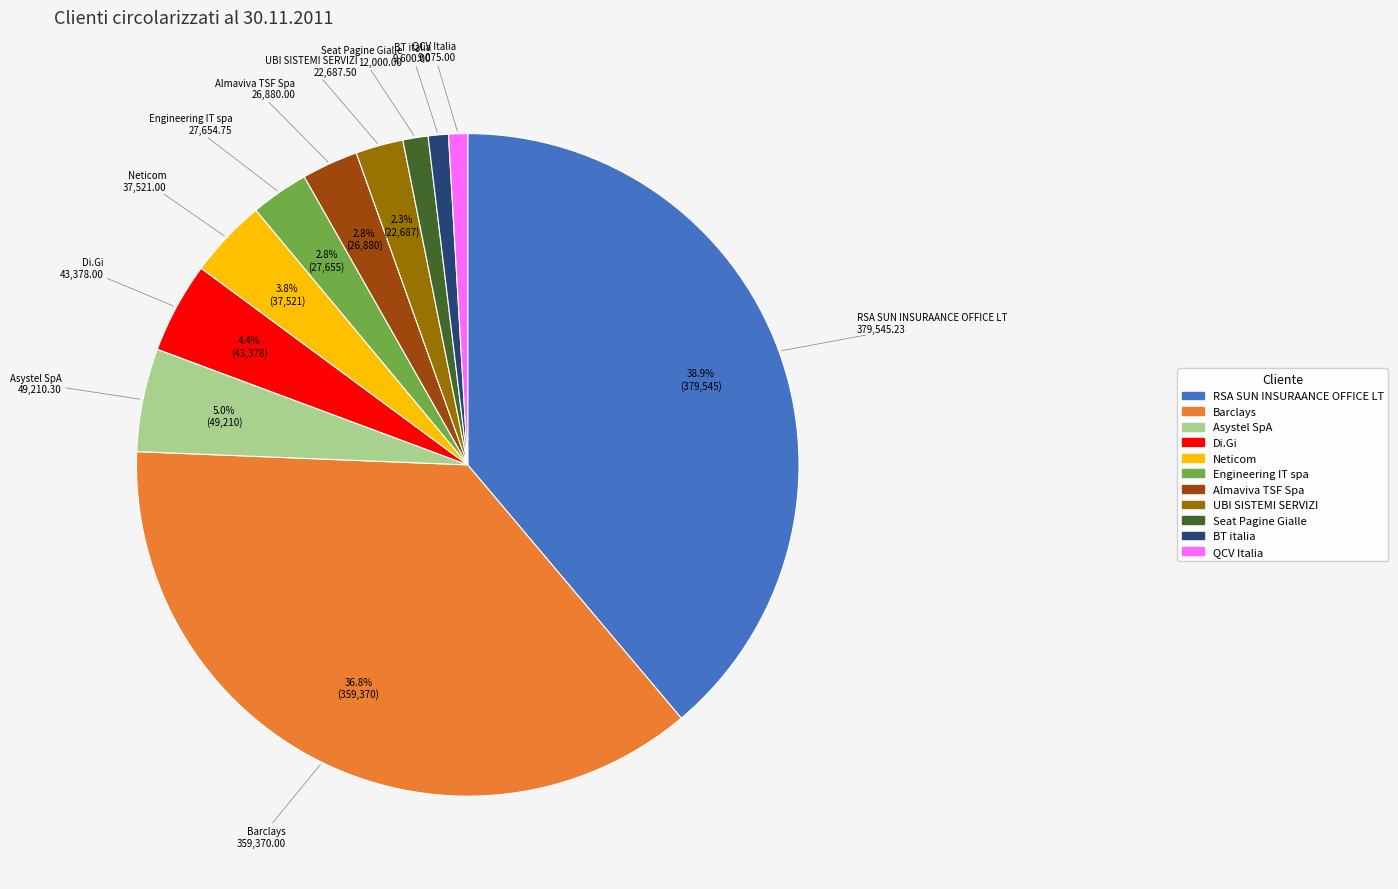

The RSA SUN INSURAANCE OFFICE LT slice represents 33% of the pie. True or false?

False